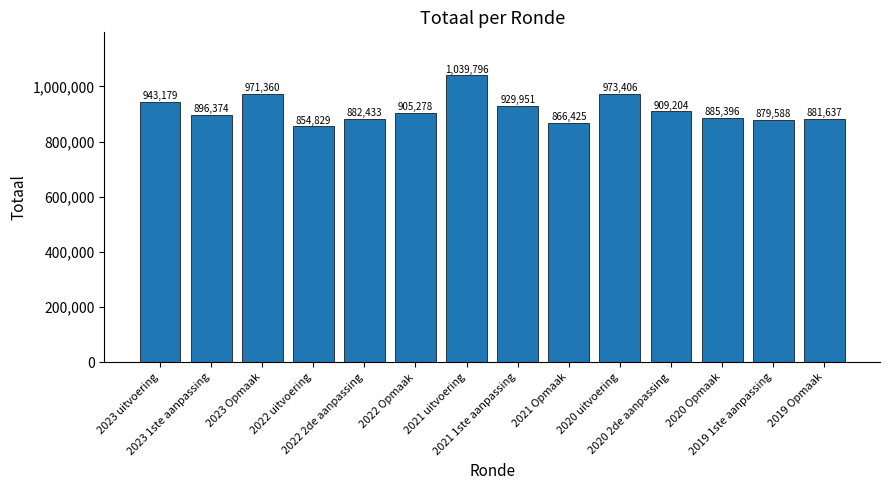

Approximately how many times larger is the value at 2023 uitvoering compared to 2022 2de aanpassing?

1.1